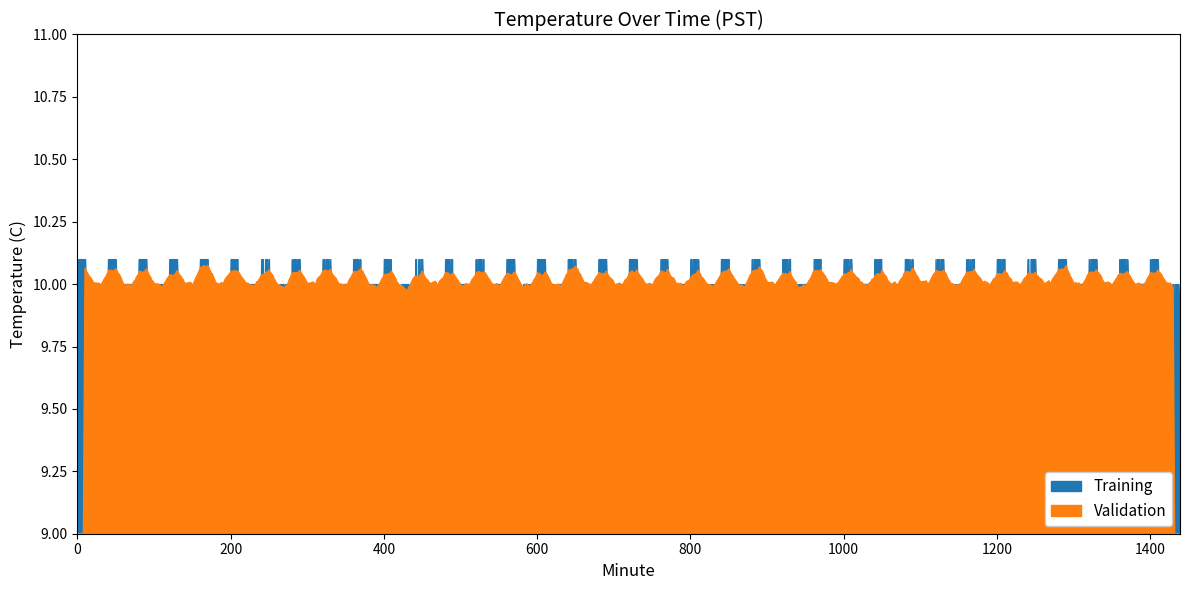

True or false: Validation has more than 1 points higher than both neighbors.

False